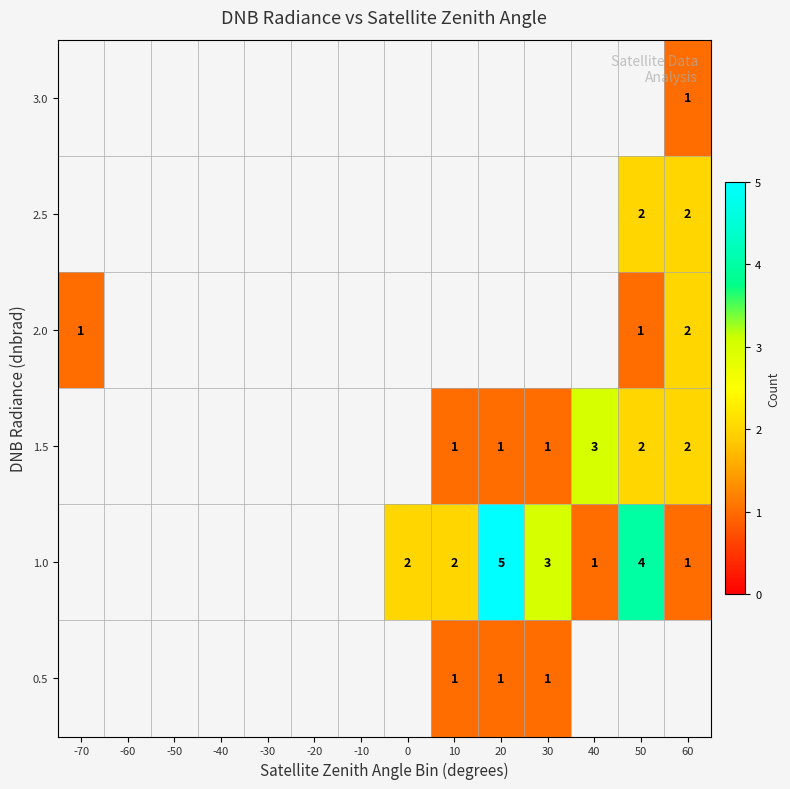

Which series has the largest range (max minus min)?

1.0